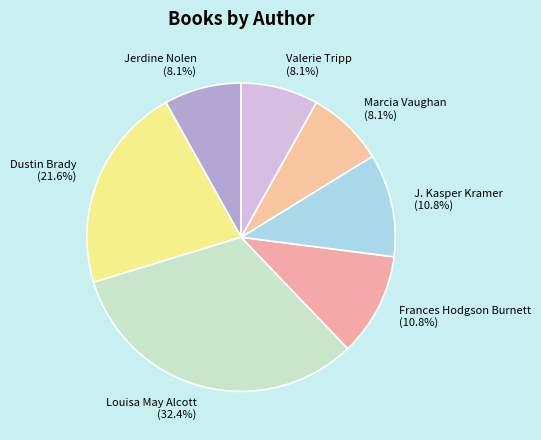

To the nearest percent, what portion does Frances Hodgson Burnett represent?

11%